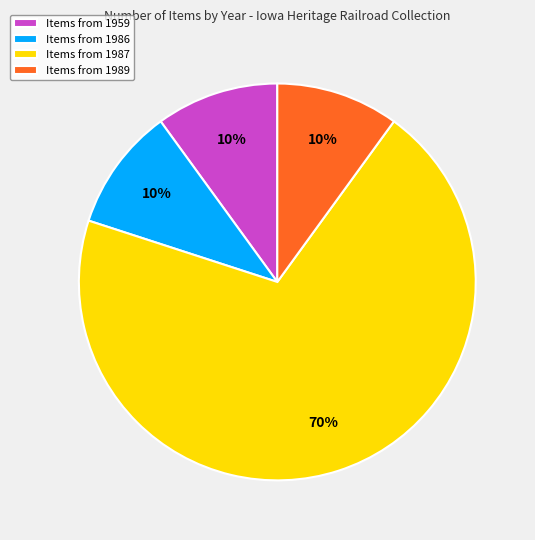

Approximately how many times larger is the value at Items from 1987 compared to Items from 1989?

7.0